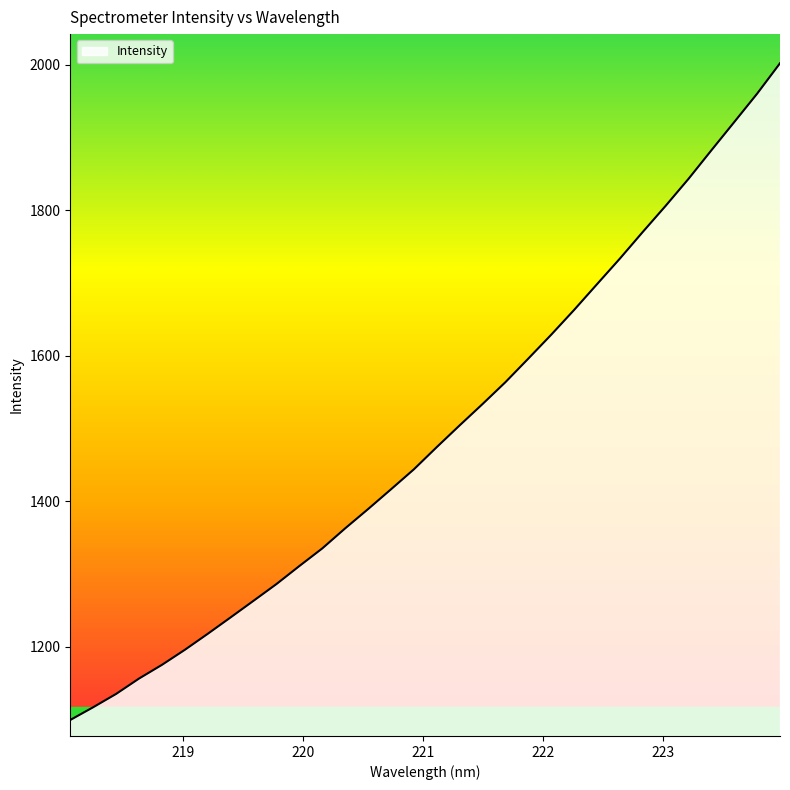

What is the maximum value shown in the chart?

2002.2